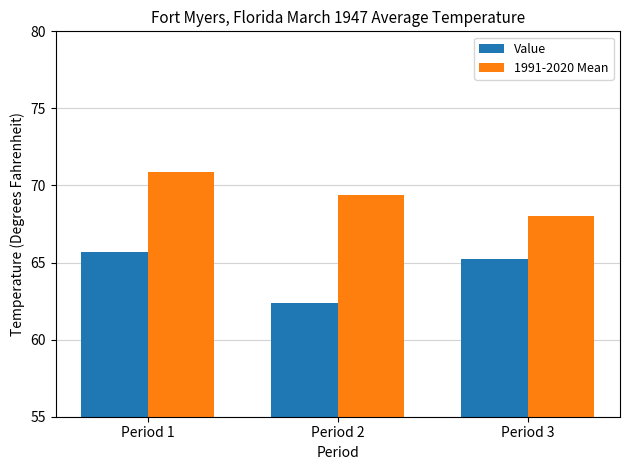

How many bars are there in total?

6